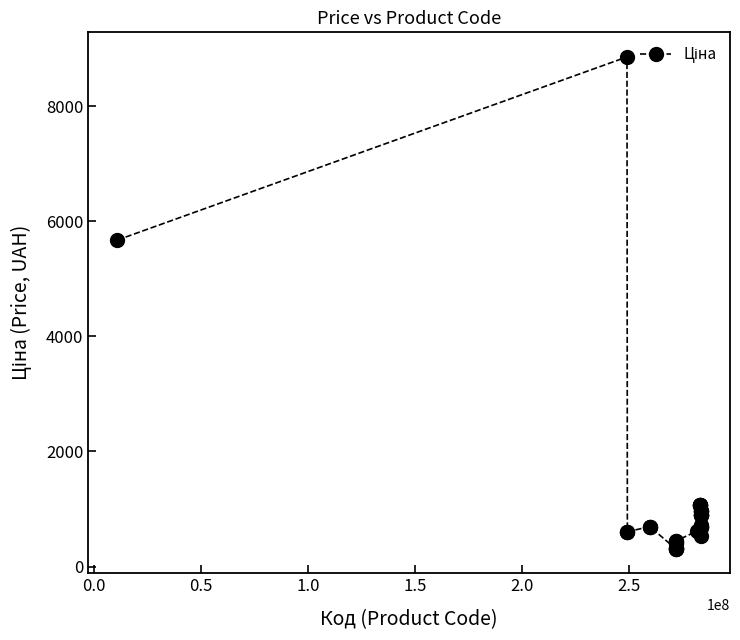

True or false: there are more than 1 points higher than both neighbors.

True